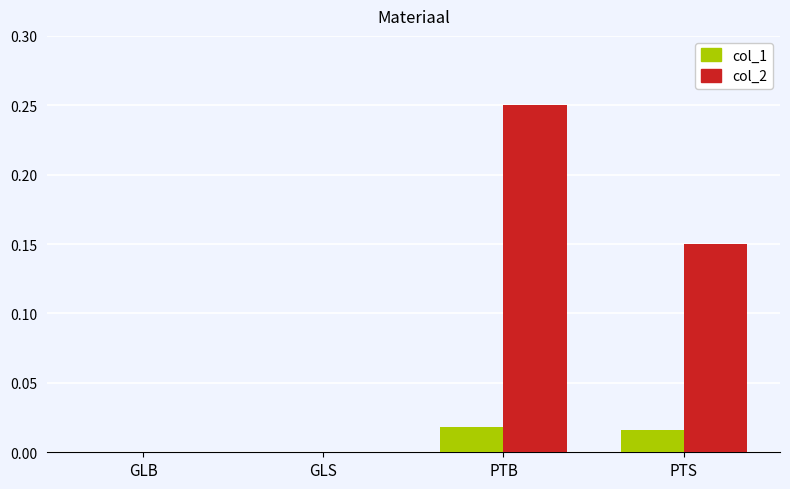

Which series has the largest total across all categories?

col_2